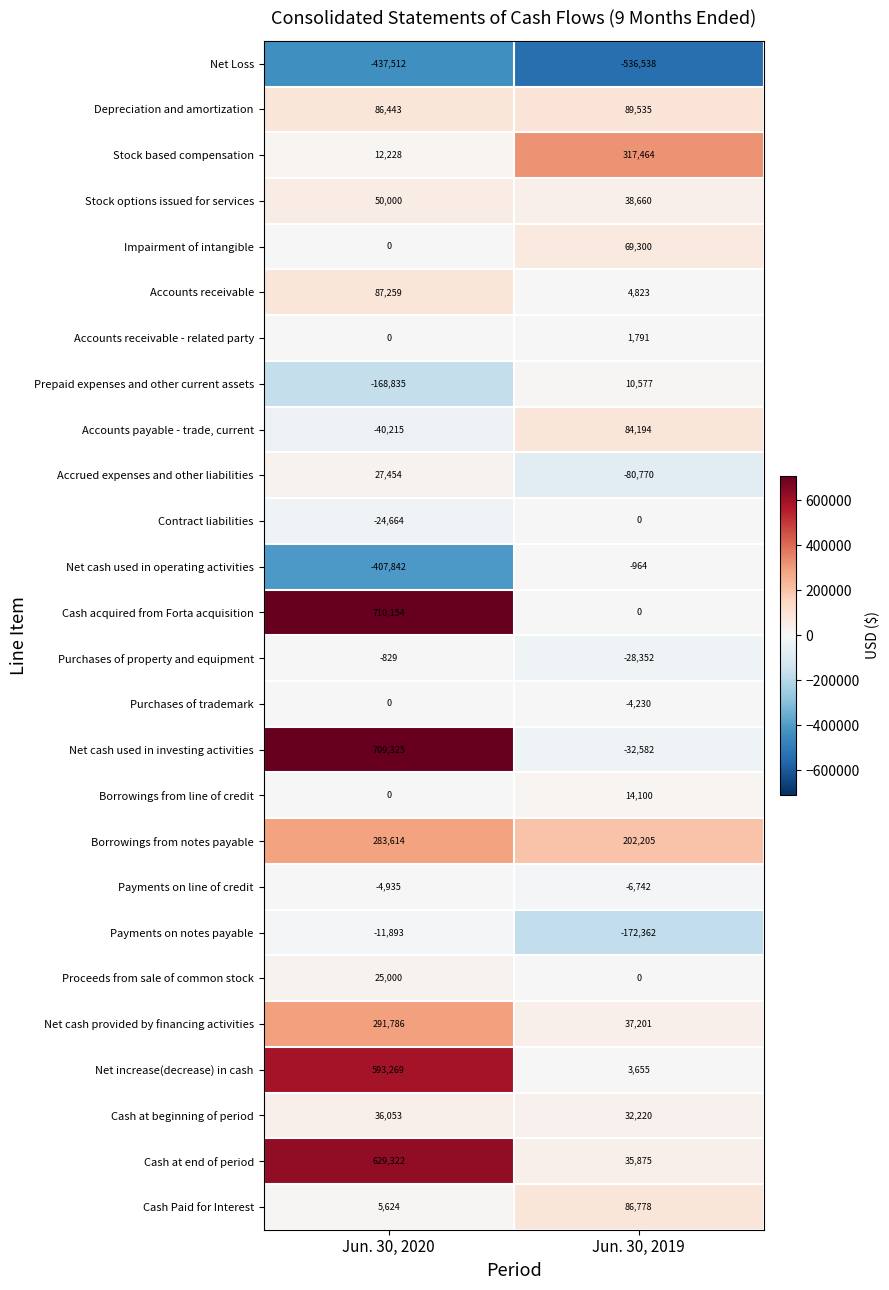

What is the total value across all series at Jun. 30, 2019?

165838